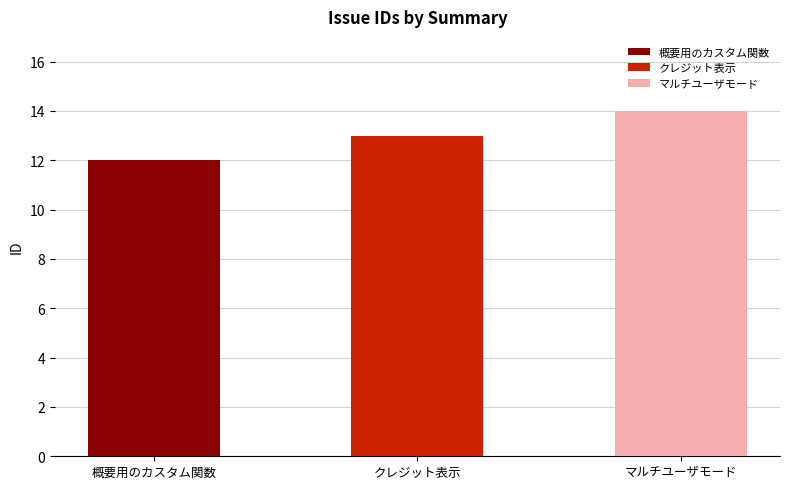

What is the maximum value shown in the chart?

14